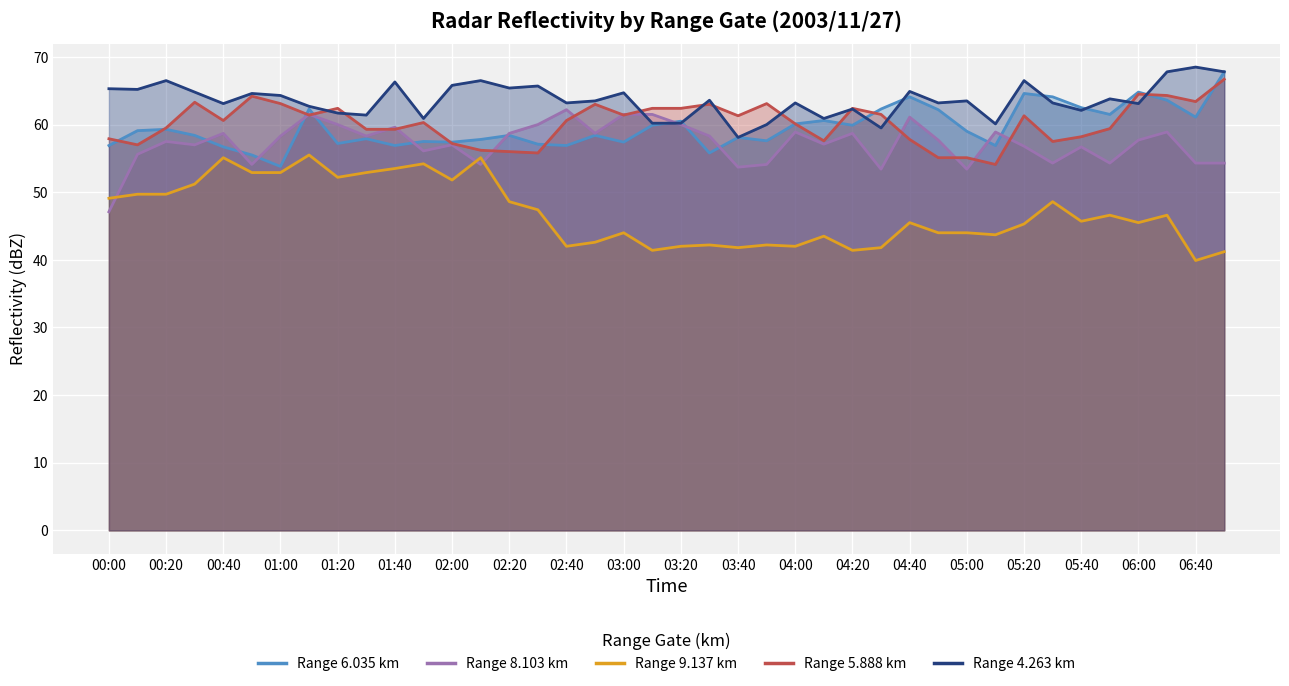

What is the maximum value shown in the chart?

68.5